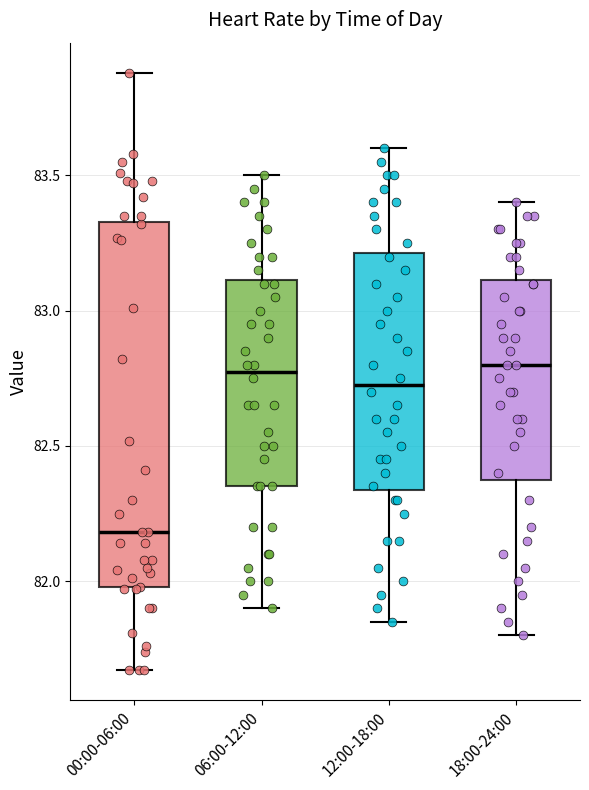

Where does the median line of the box for 12:00-18:00 sit on the y-axis? The values are not printed on the chart, so give them approximately, as read against the axis.

82.75